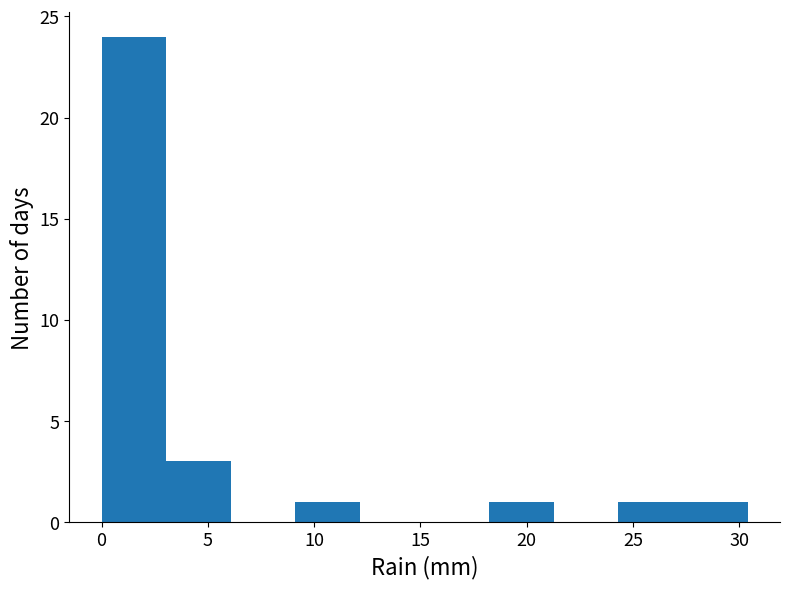

What is the height of the bar covering 0.0 to 3.0 on the x-axis? Neither the bar edges nor the heights are printed on the chart, so give them approximately, as read against the axes.

24